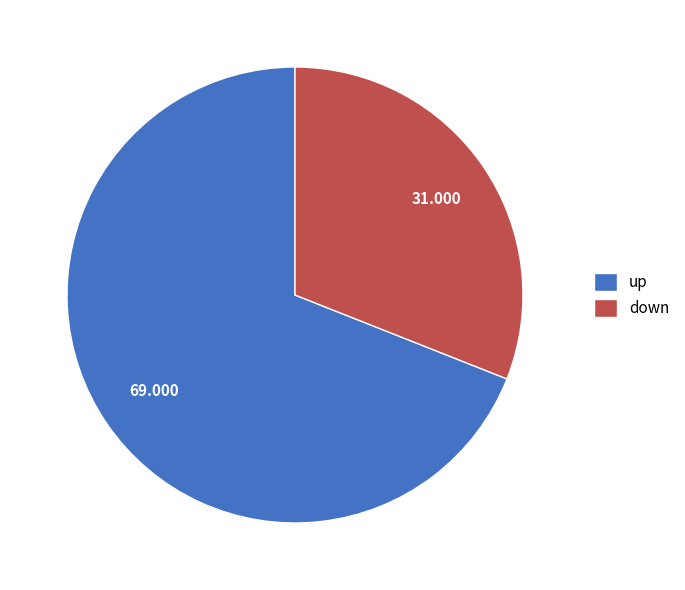

How many segments does this pie chart have?

2